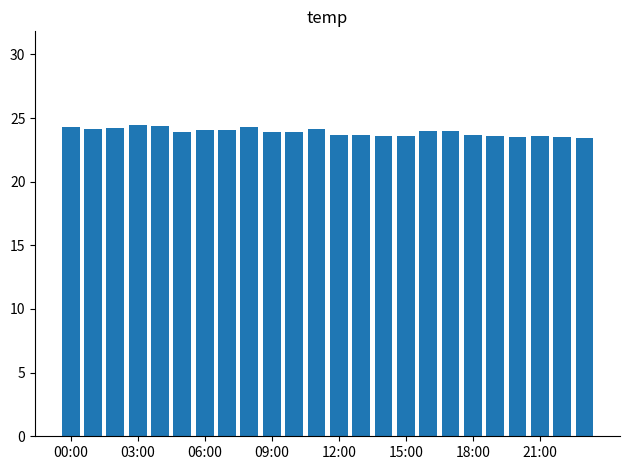

What is the value of the 24th bar from the left?

23.4